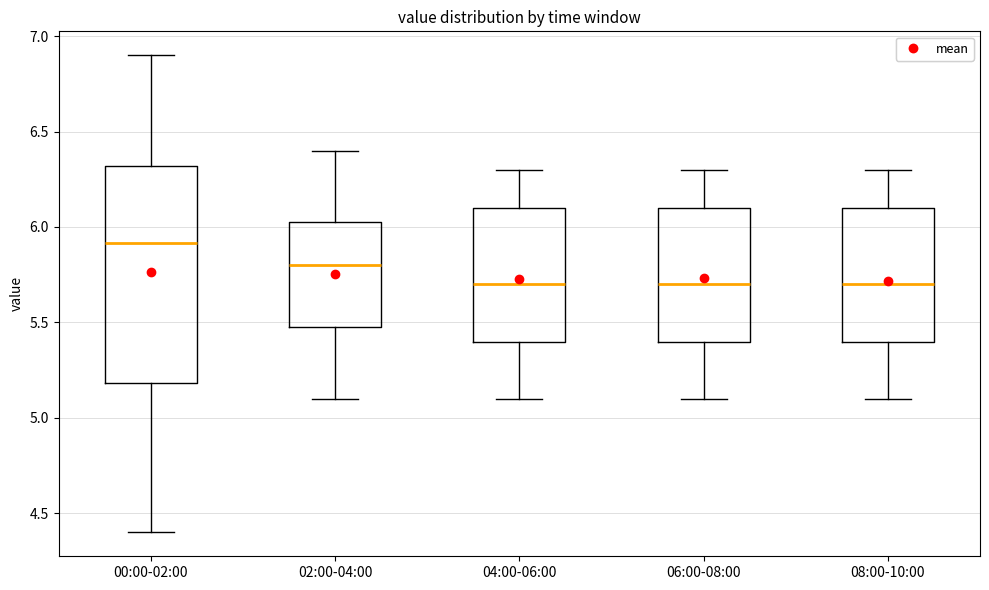

Comparing the boxes themselves (not the whiskers), which one is the tallest?

00:00-02:00